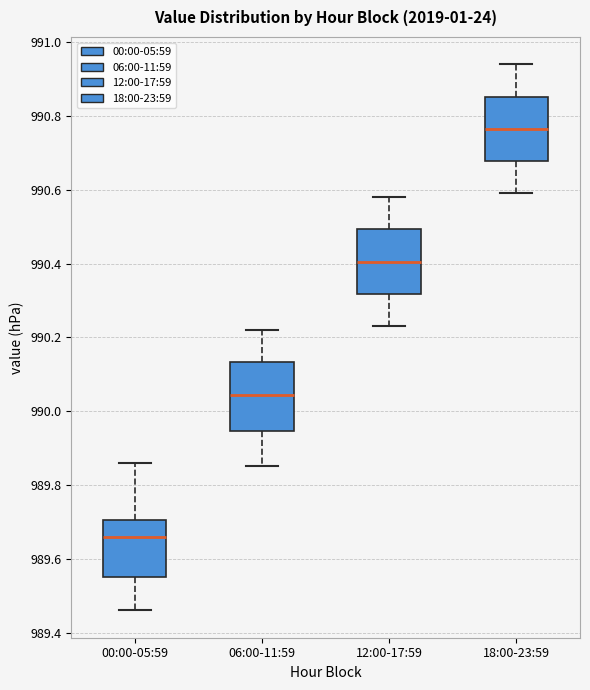

Reading left to right, read every box against the y-axis: the position of its median line, the range the box covers, and the ends of its whiskers. The values are not printed on the chart, so give them approximately, as read against the axis.

00:00-05:59: median 989.66, box 989.56 to 989.70, whiskers 989.46 to 989.86
06:00-11:59: median 990.04, box 989.94 to 990.14, whiskers 989.86 to 990.22
12:00-17:59: median 990.40, box 990.32 to 990.50, whiskers 990.24 to 990.58
18:00-23:59: median 990.76, box 990.68 to 990.86, whiskers 990.60 to 990.94